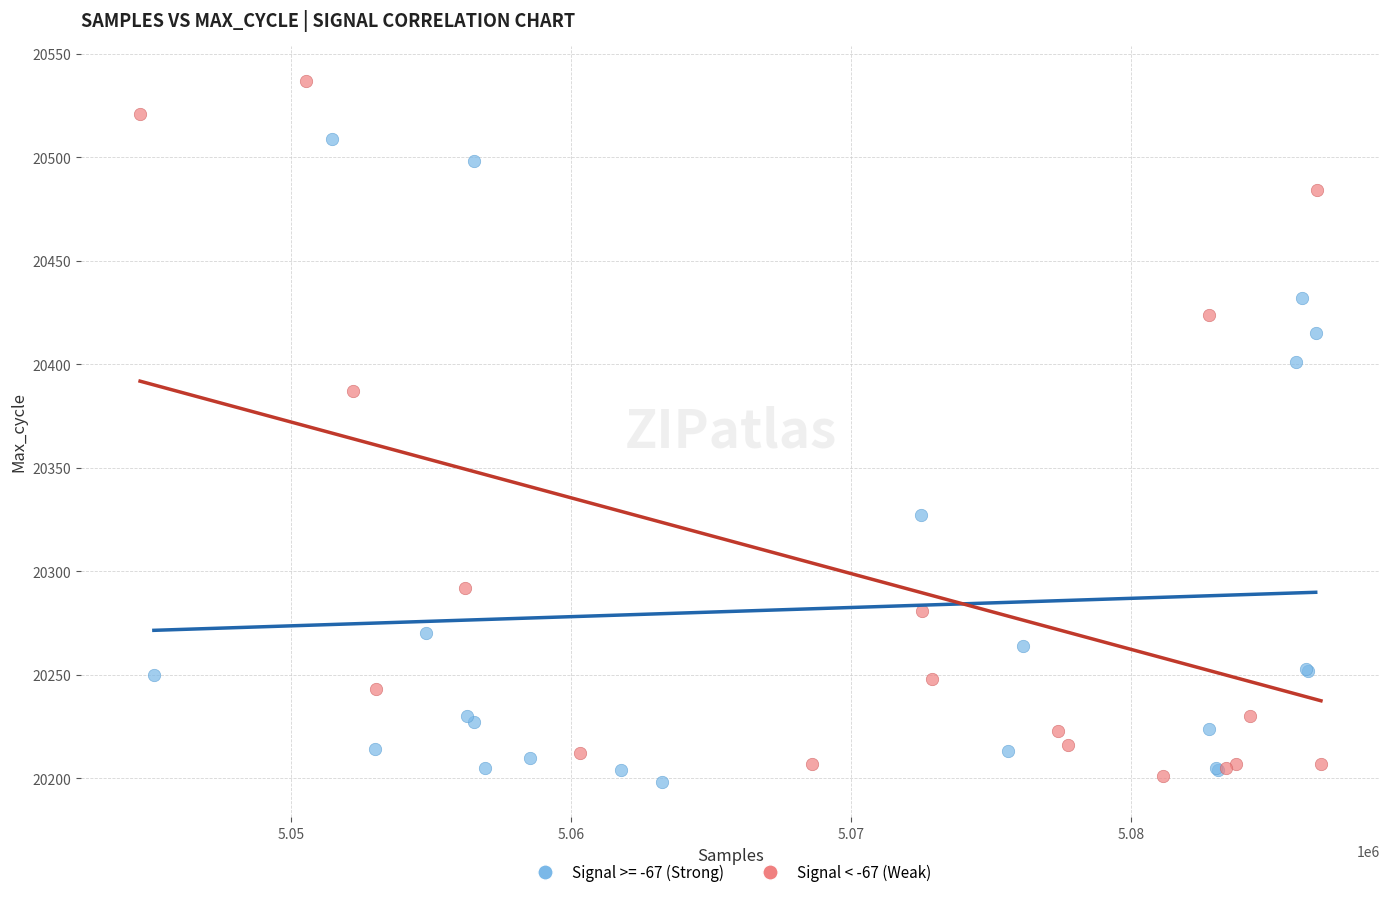

Which series reaches the maximum Y coordinate?

Signal < -67 (Weak)